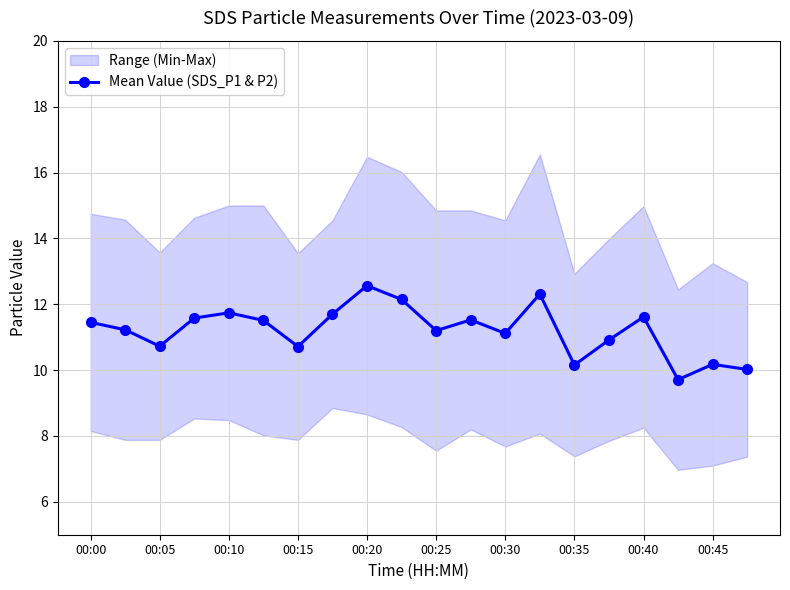

What is the difference between the maximum and minimum values?

2.9